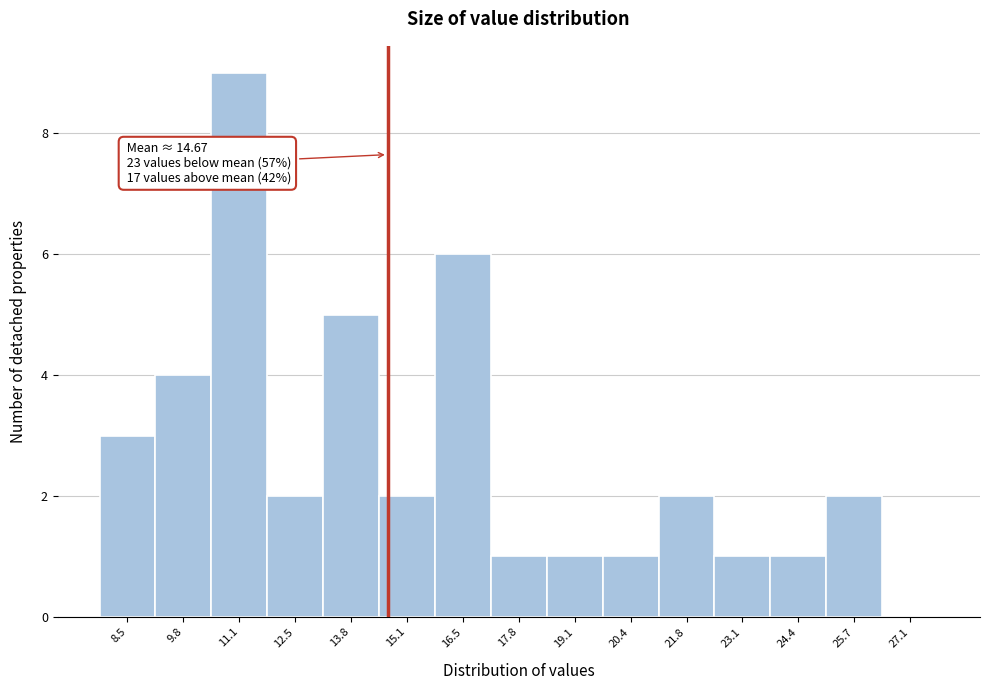

Over which range of the x-axis is the bar tallest?

10.4 to 11.8